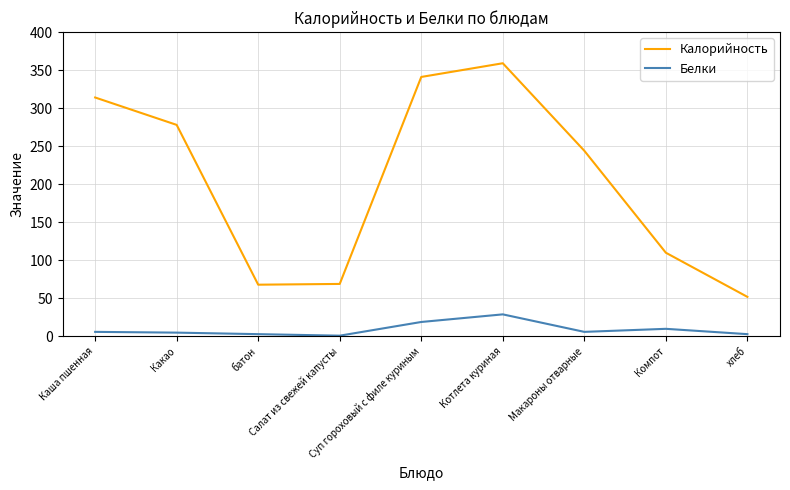

At which category is the sum across all series the highest?

Котлета куриная